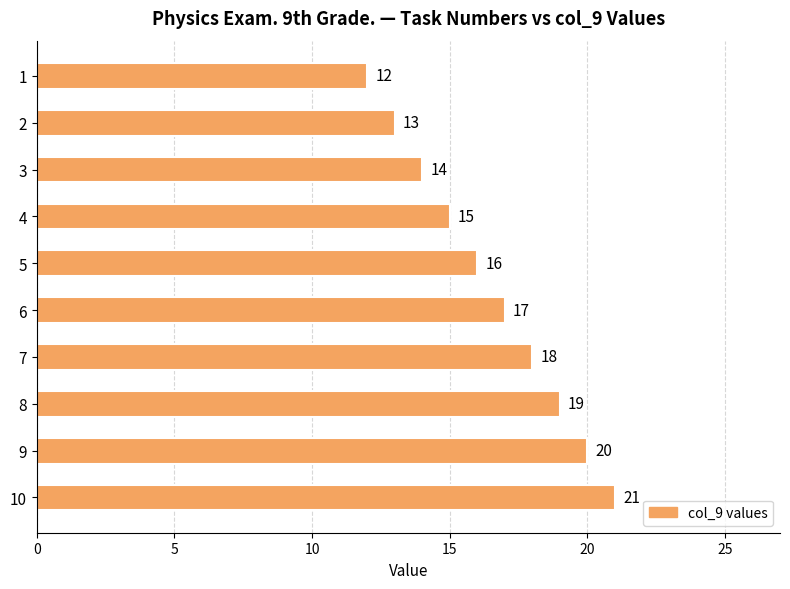

The chart shows a value of 31 at 9. True or false?

False